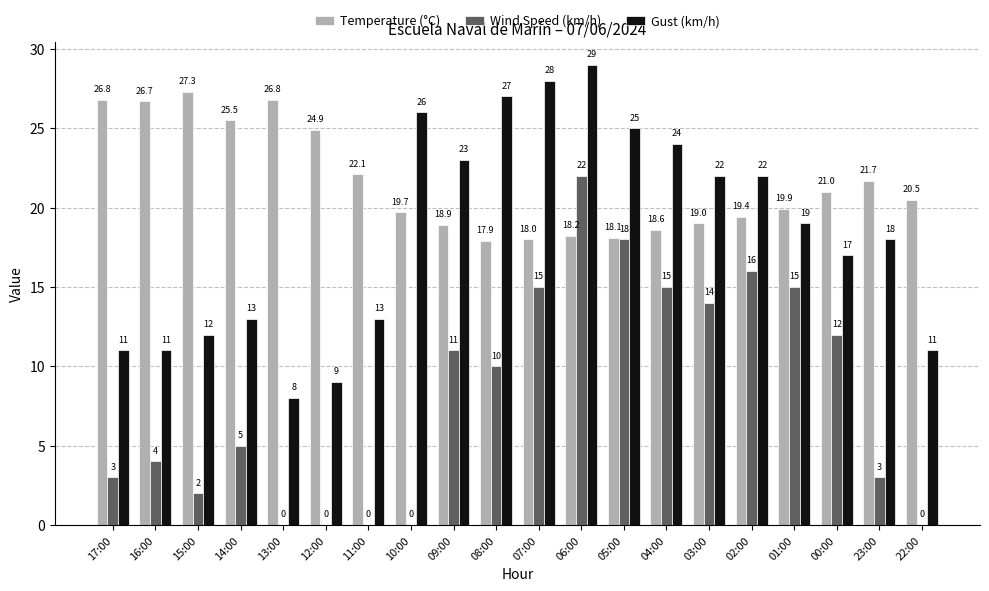

What is the difference between the Wind Speed (km/h) values at 15:00 and 03:00?

12.0